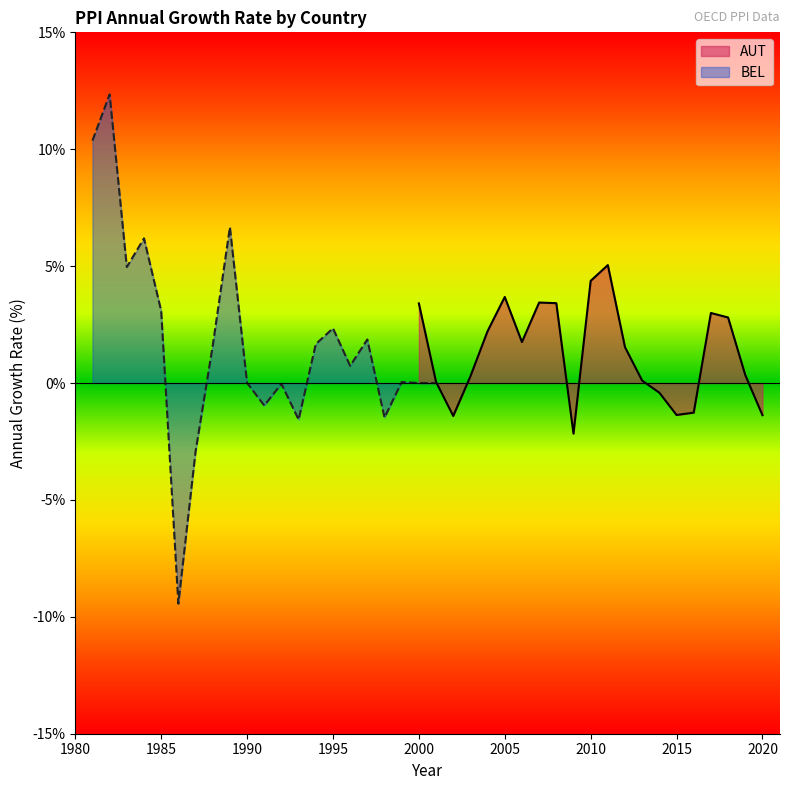

Is it true that AUT equals -1.4 at 2015?

True